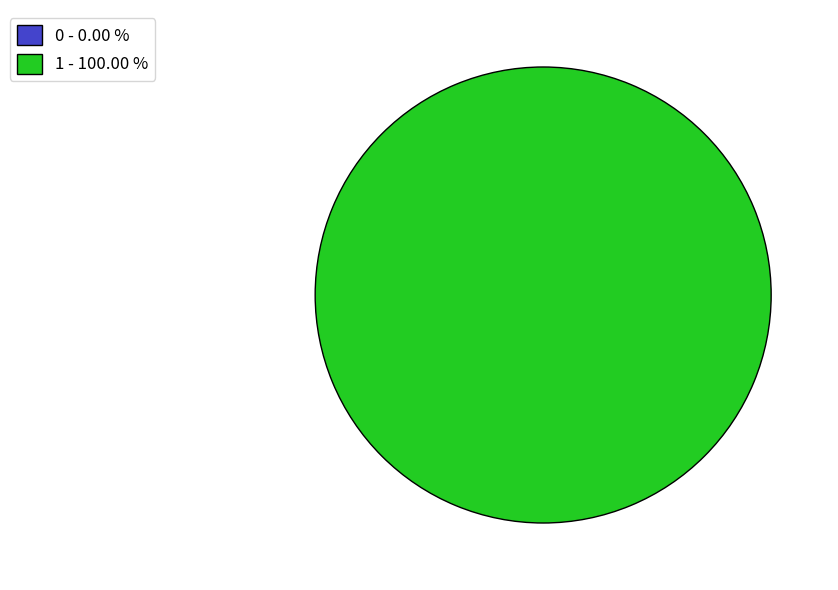

Rank the categories by value from highest to lowest.

Row 2 (Ethnicity=1), Row 1 (Ethnicity=0)